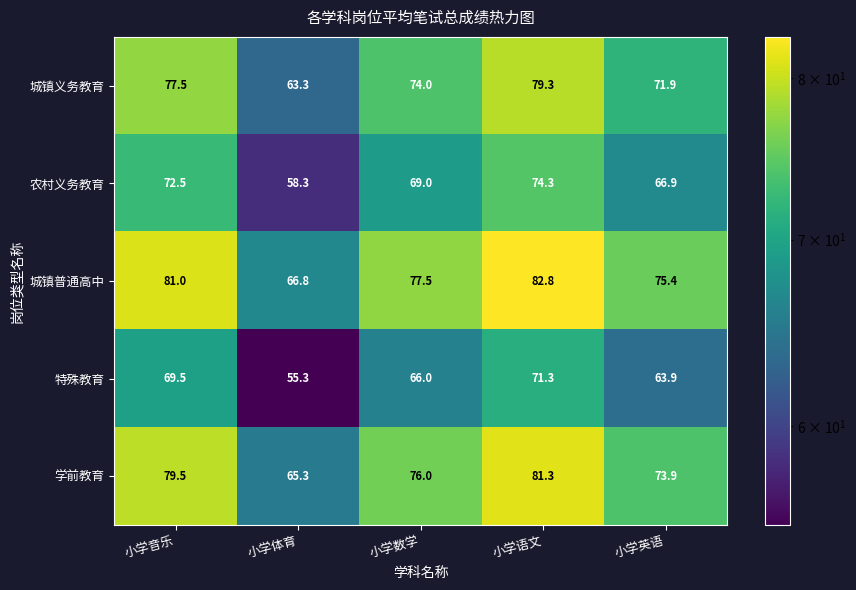

At how many categories does at least one series exceed 82?

1